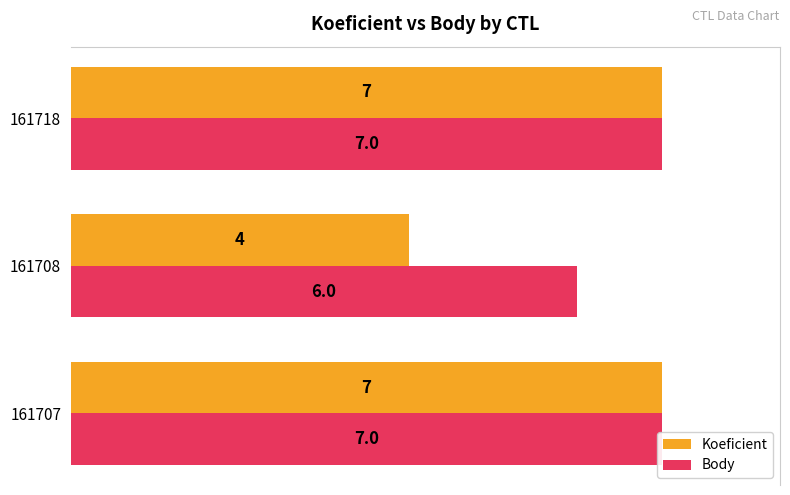

Is the value of Body at 161708 greater than the value of Koeficient at 161718?

No